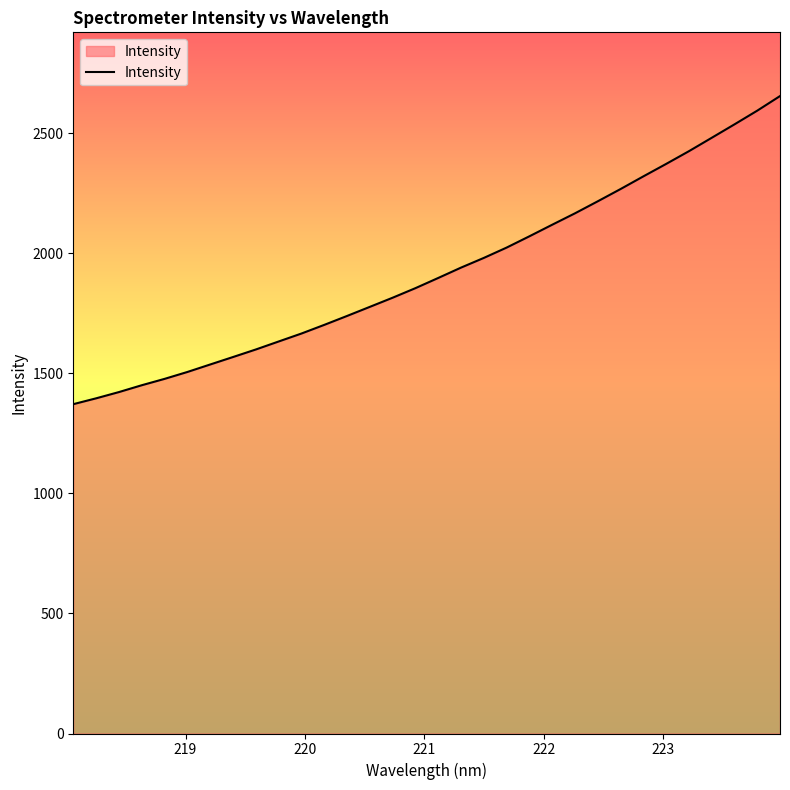

What is the maximum value shown in the chart?

2654.2